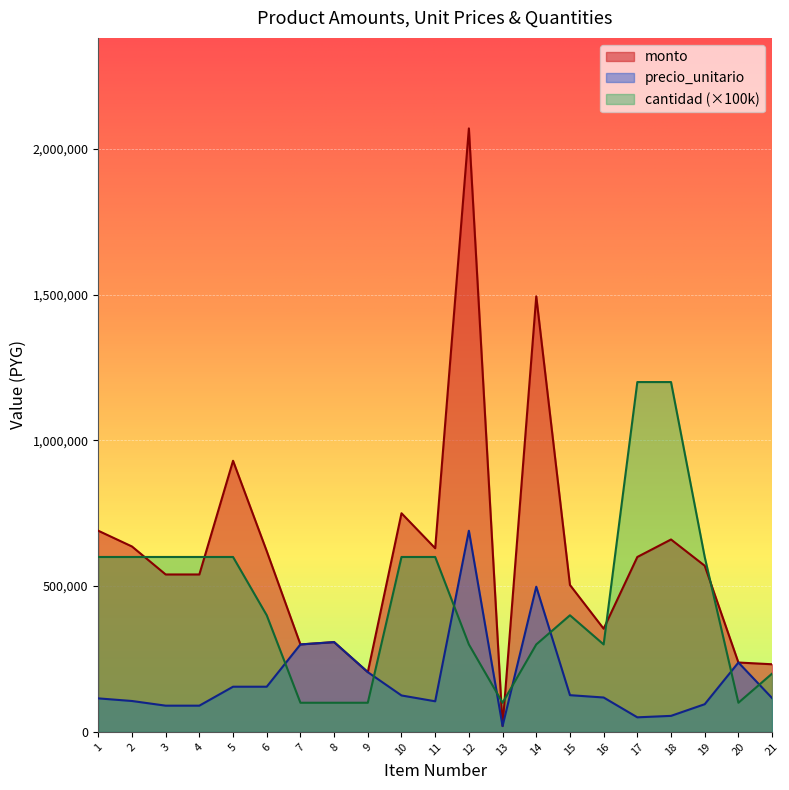

Which has a higher value, 2 or 14?

14